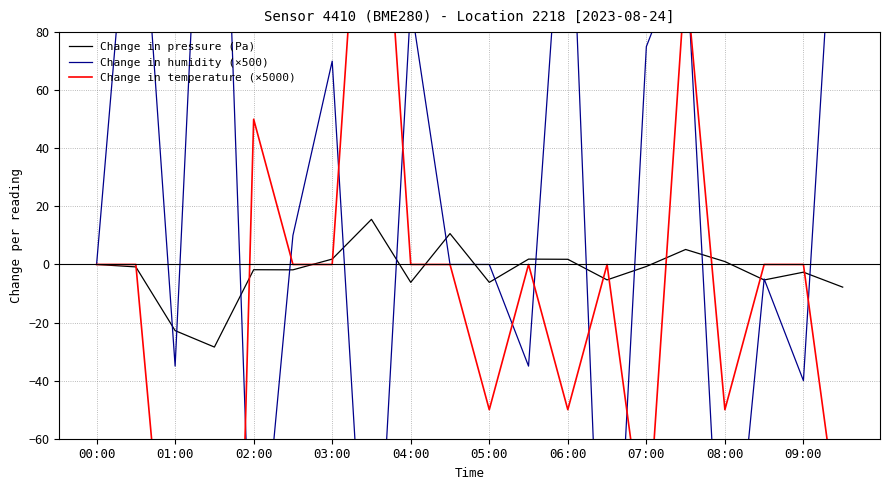

Reading right to left, extract all data points from this chart.

Change in pressure (Pa): -7.8	-2.7	-5.3	1.0	5.2	-0.7	-5.3	1.8	1.8	-6.2	10.6	-6.2	15.5	1.9	-1.9	-1.8	-28.4	-22.8	-0.8	0.0
Change in humidity (×500): 180.0	-40.0	-5.0	-145.0	110.0	75.0	-180.0	160.0	-35.0	0.0	0.0	90.0	-155.0	70.0	10.0	-135.0	250.0	-35.0	160.0	0.0
Change in temperature (×5000): -100.0	0.0	0.0	-50.0	100.0	-100.0	0.0	-50.0	0.0	-50.0	0.0	0.0	200.0	0.0	0.0	50.0	-450.0	-150.0	0.0	0.0